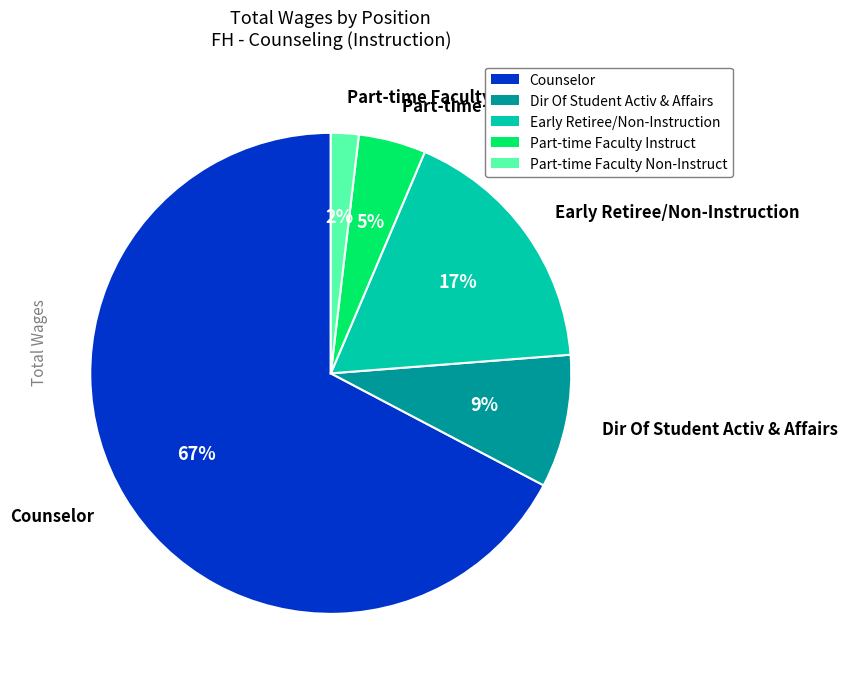

To the nearest percent, what percentage of the pie is Dir Of Student Activ & Affairs?

9%